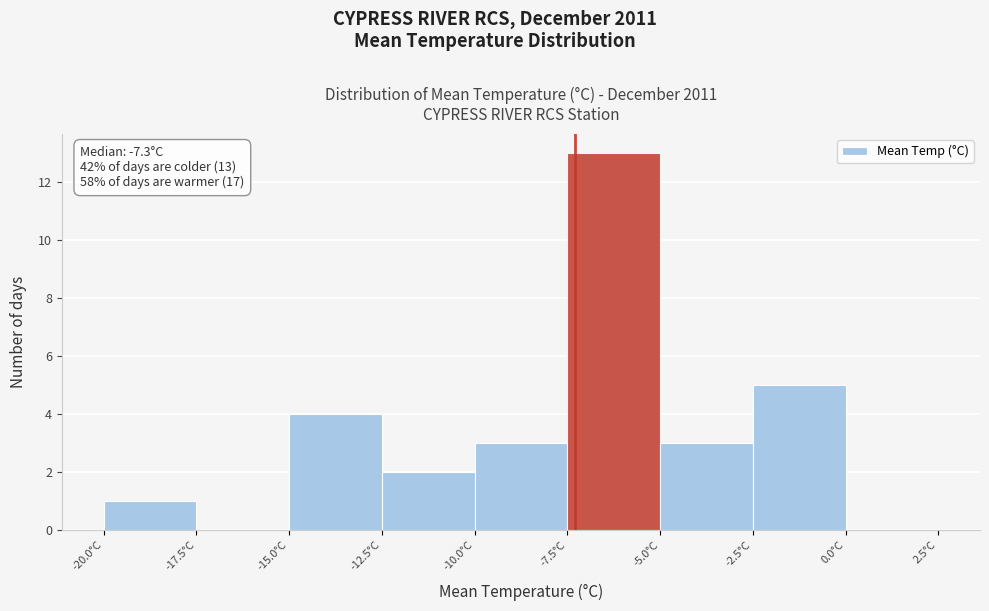

Over which range of the x-axis is the bar tallest?

-7.5 to -5.0